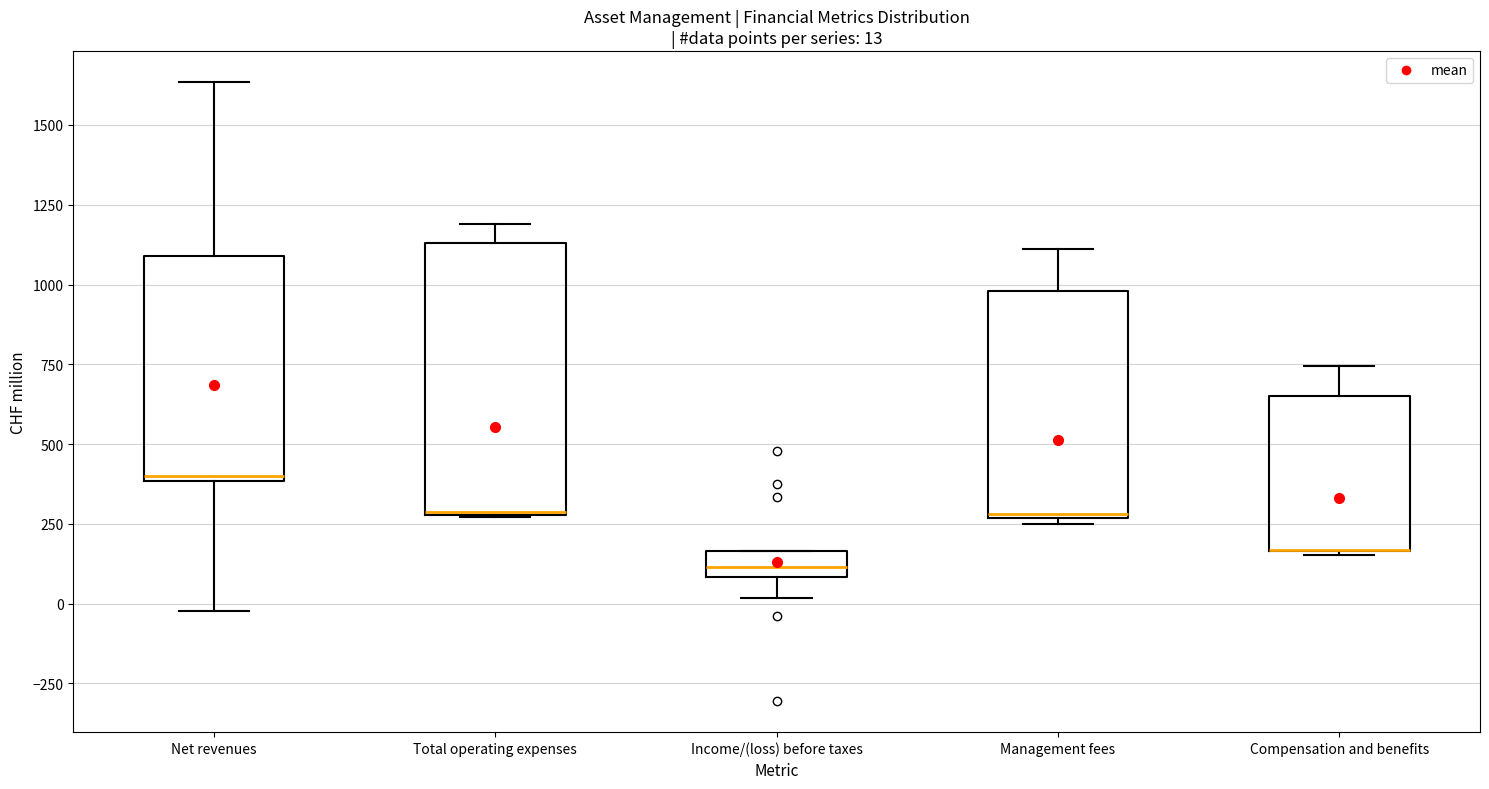

Comparing the boxes themselves (not the whiskers), which one is the tallest?

Total operating expenses